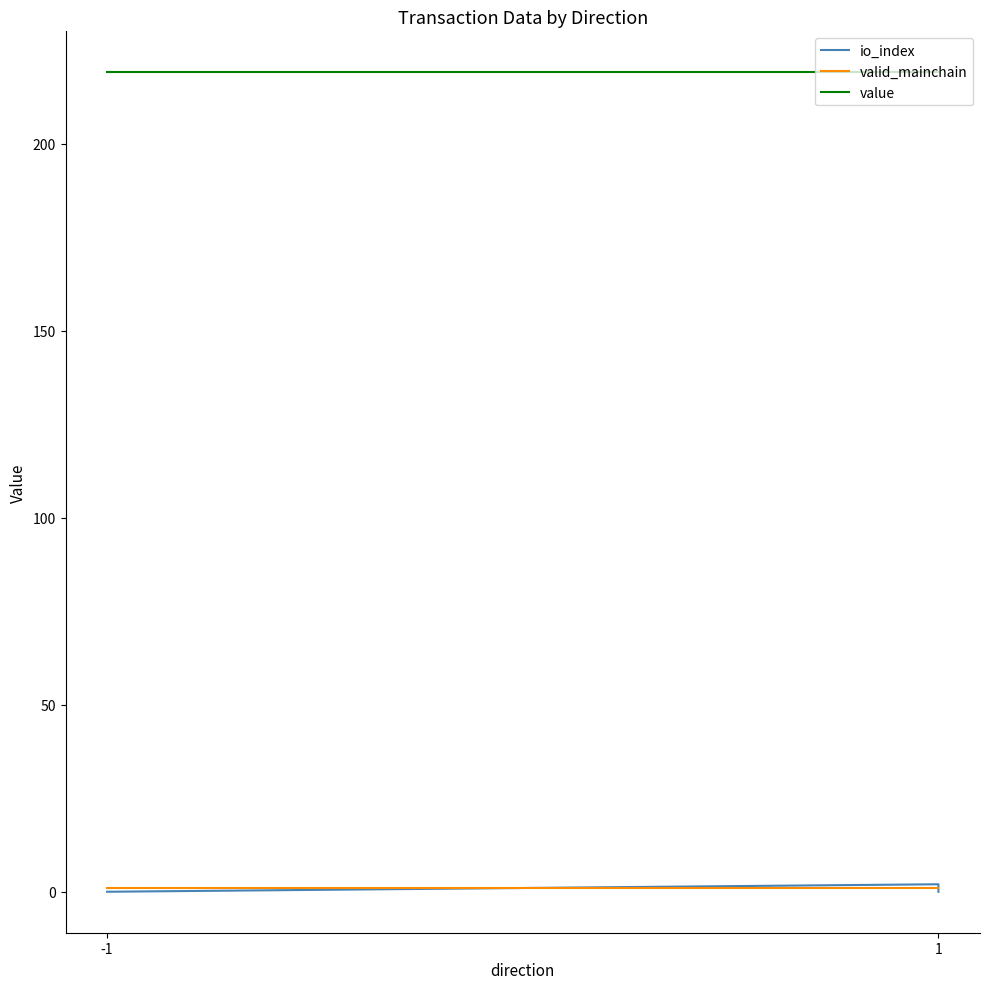

True or false: valid_mainchain has more than 1 interior local peaks.

False